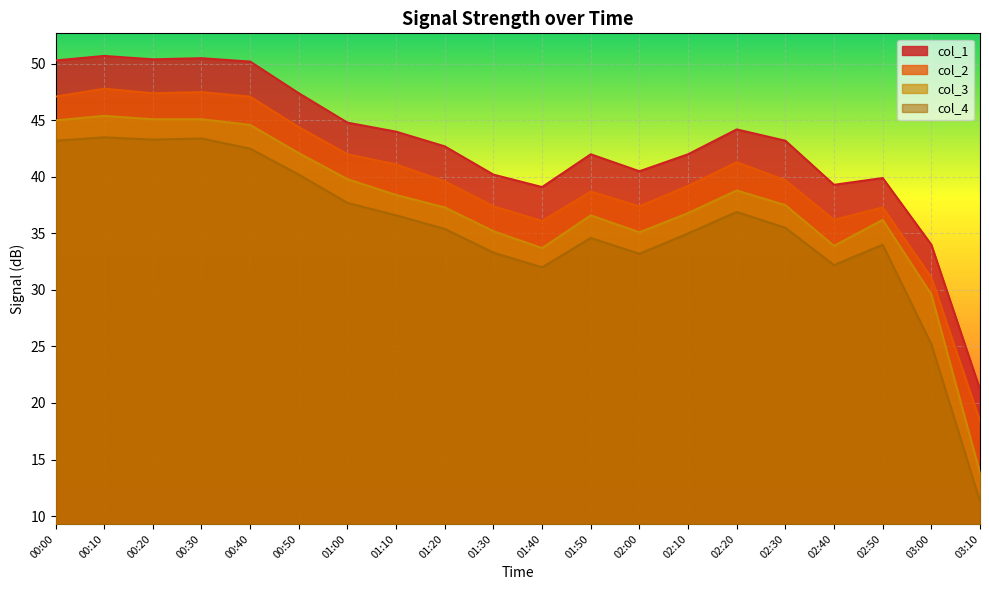

In col_1, how many points are higher than both neighbors (excluding endpoints)?

5